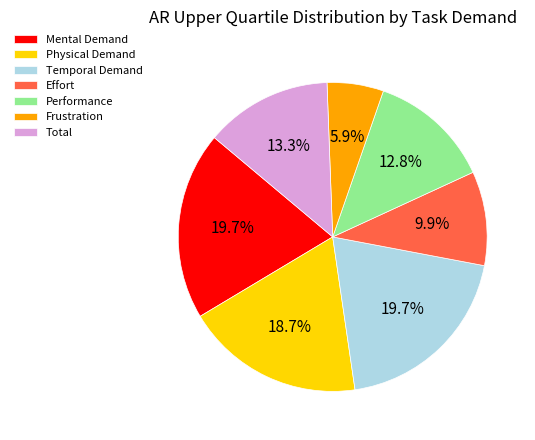

Which category has the smallest portion of the pie?

Frustration